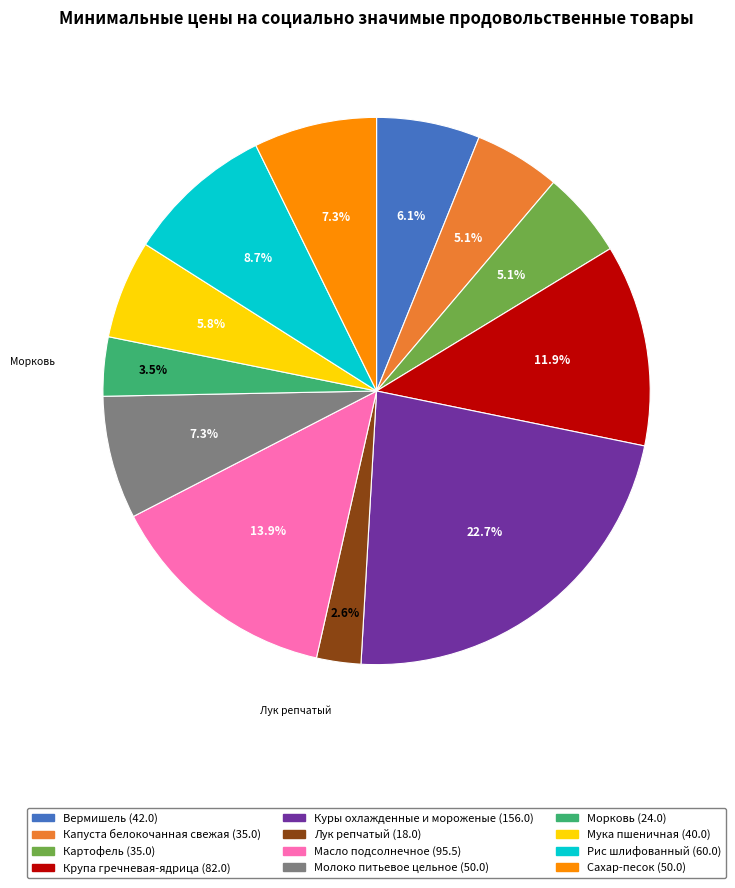

Does any single category account for the majority?

No